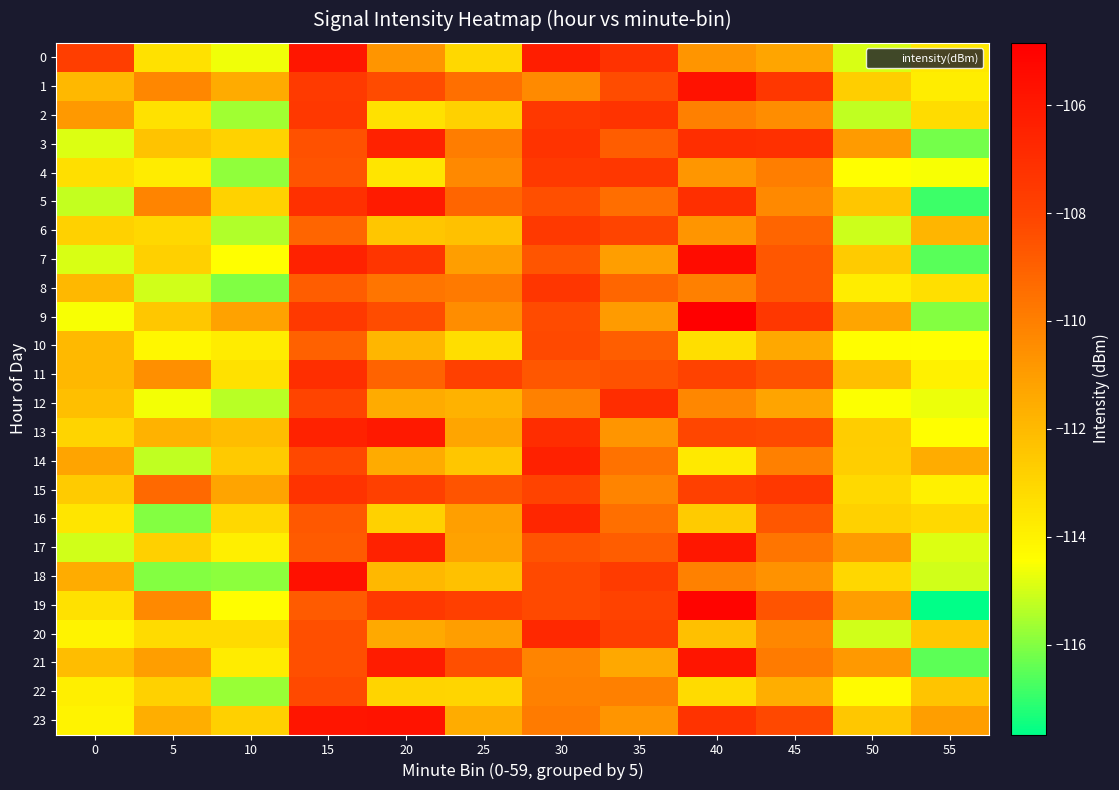

At which category does the chart reach its minimum across all series?

55